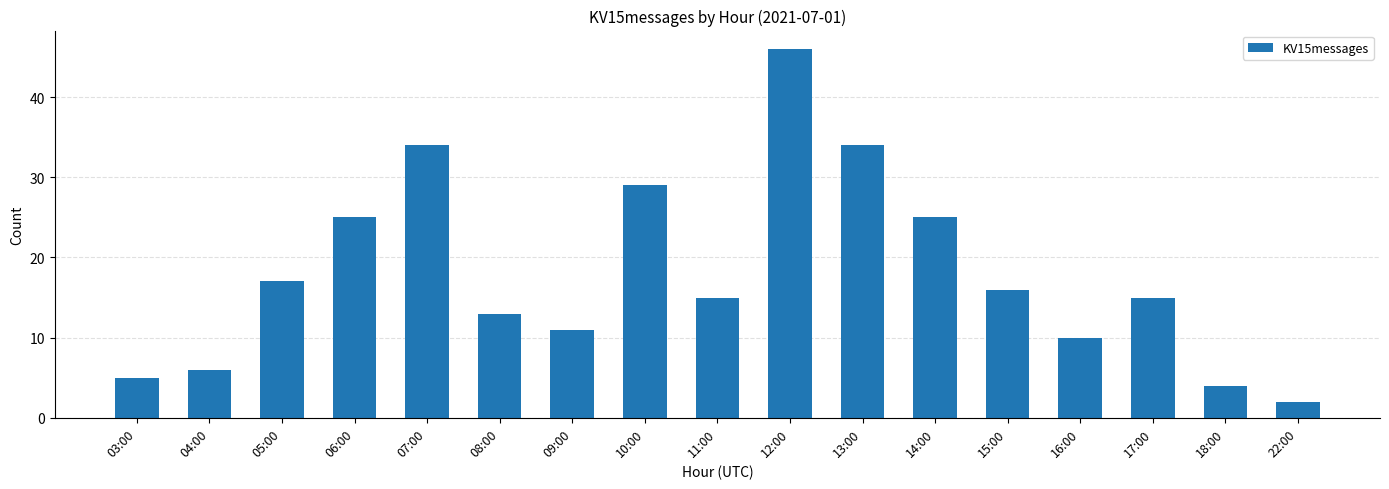

True or false: the data shows 17 at 16:00.

False